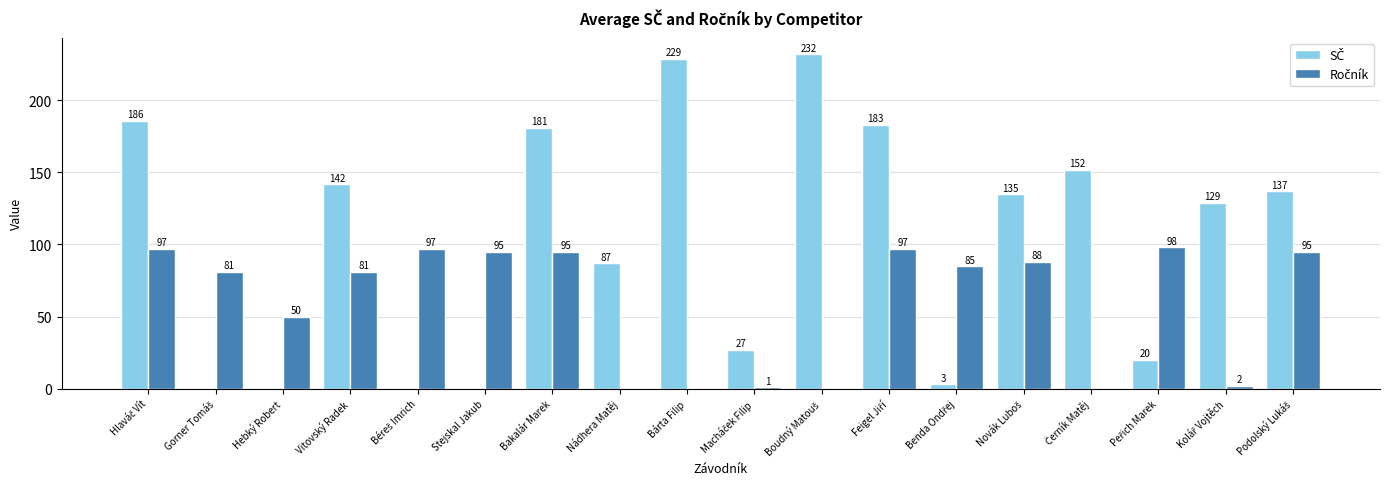

Read the Ročník value at Peřich Marek.

98